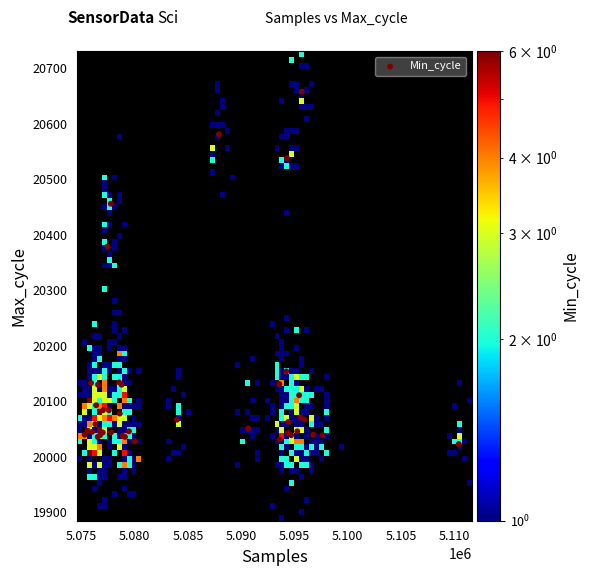

What Y value in the scatter plot is closest to 20340?

20379